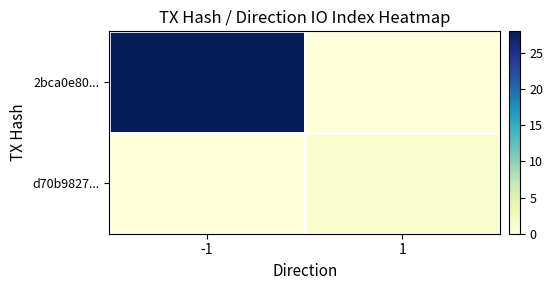

At which category is the sum across all series the highest?

-1